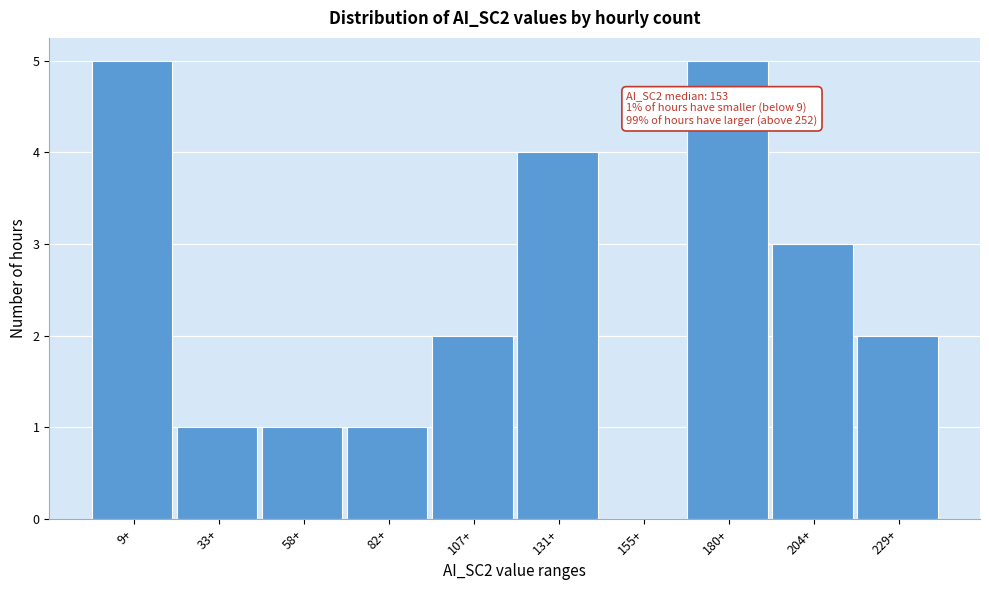

Reading left to right, what are all the values shown in this chart?

9+=5	33+=1	58+=1	82+=1	107+=2	131+=4	155+=0	180+=5	204+=3	229+=2